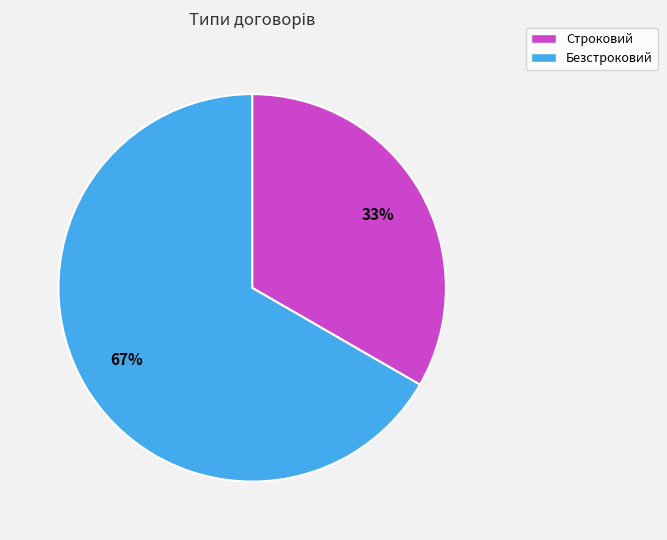

To the nearest percent, what is the average slice percentage?

50%